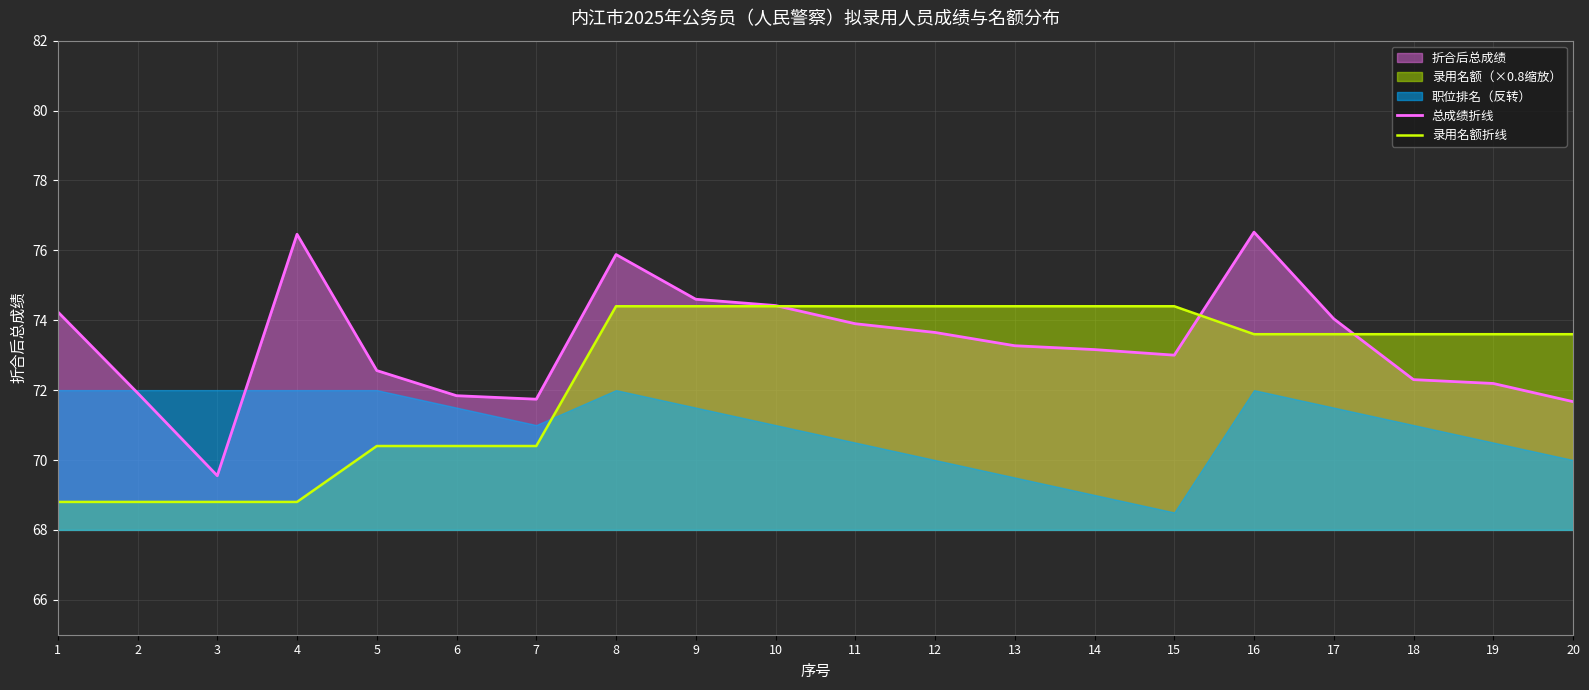

Reading left to right, list all the values displayed in this chart.

总成绩折线: 1=74.2	2=71.9	3=69.5	4=76.5	5=72.6	6=71.8	7=71.7	8=75.9	9=74.6	10=74.4	11=73.9	12=73.7	13=73.3	14=73.2	15=73.0	16=76.5	17=74.0	18=72.3	19=72.2	20=71.7
录用名额折线: 1=68.8	2=68.8	3=68.8	4=68.8	5=70.4	6=70.4	7=70.4	8=74.4	9=74.4	10=74.4	11=74.4	12=74.4	13=74.4	14=74.4	15=74.4	16=73.6	17=73.6	18=73.6	19=73.6	20=73.6